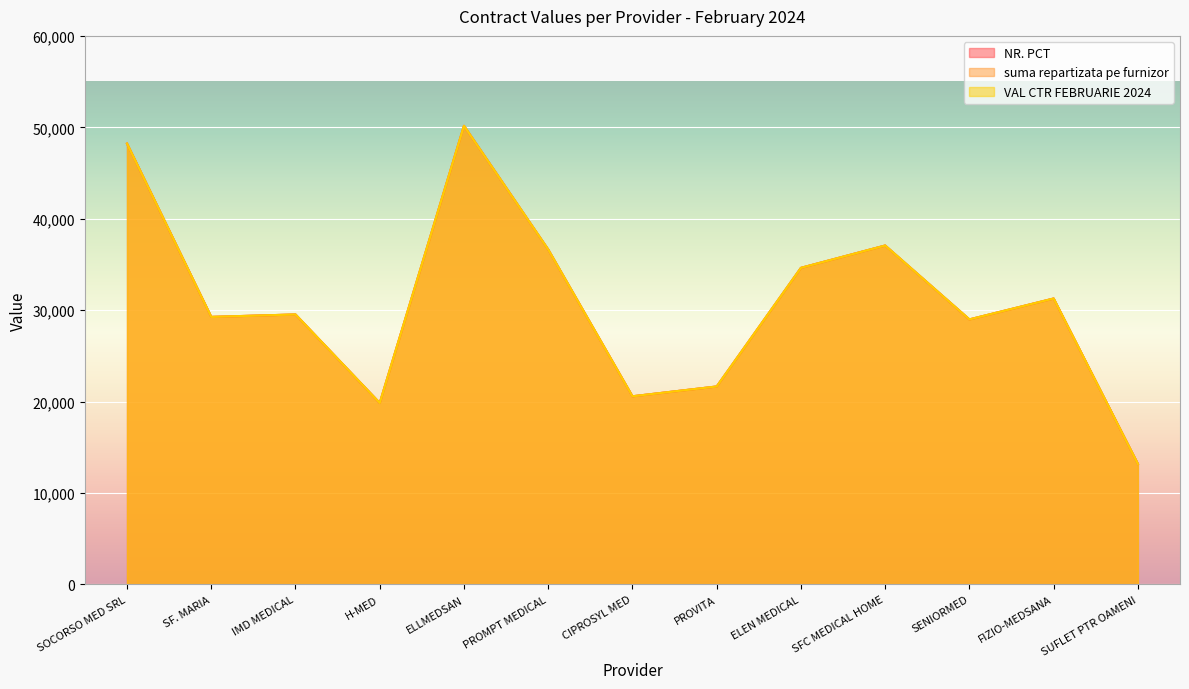

Which has a higher value, H-MED or CIPROSYL MED?

CIPROSYL MED